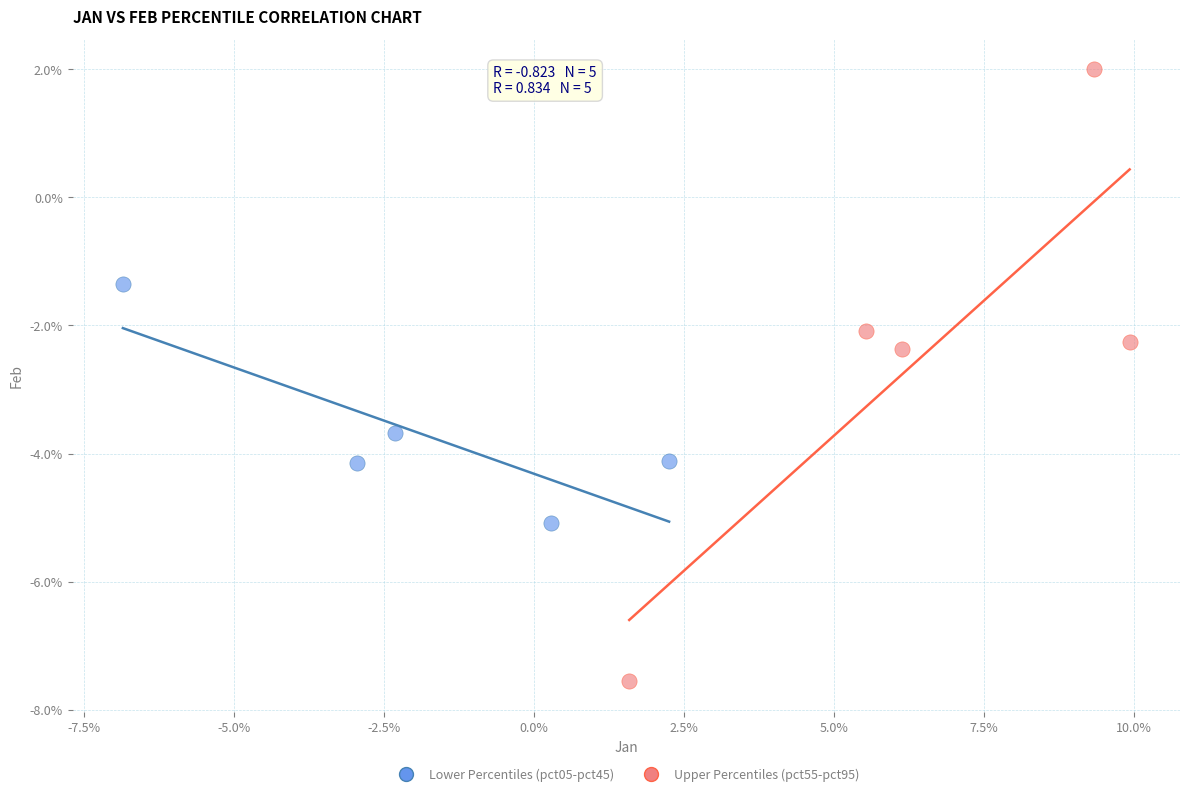

Which series reaches the maximum Y coordinate?

Upper Percentiles (pct55-pct95)